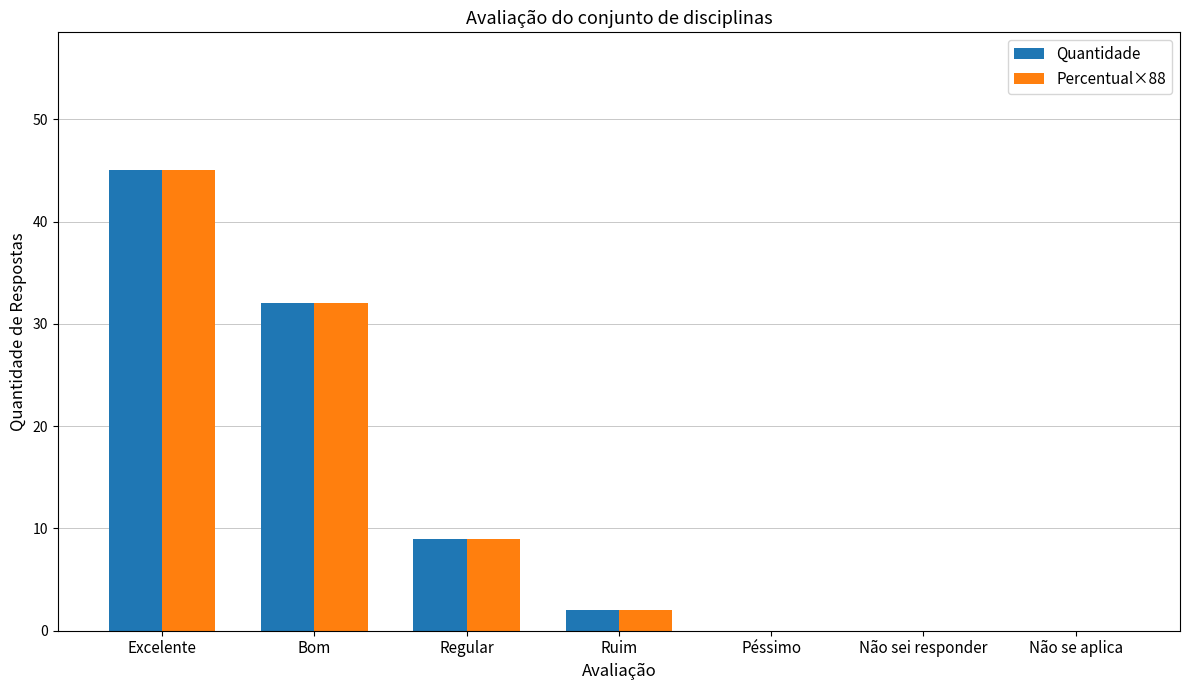

What is the maximum value shown in the chart?

45